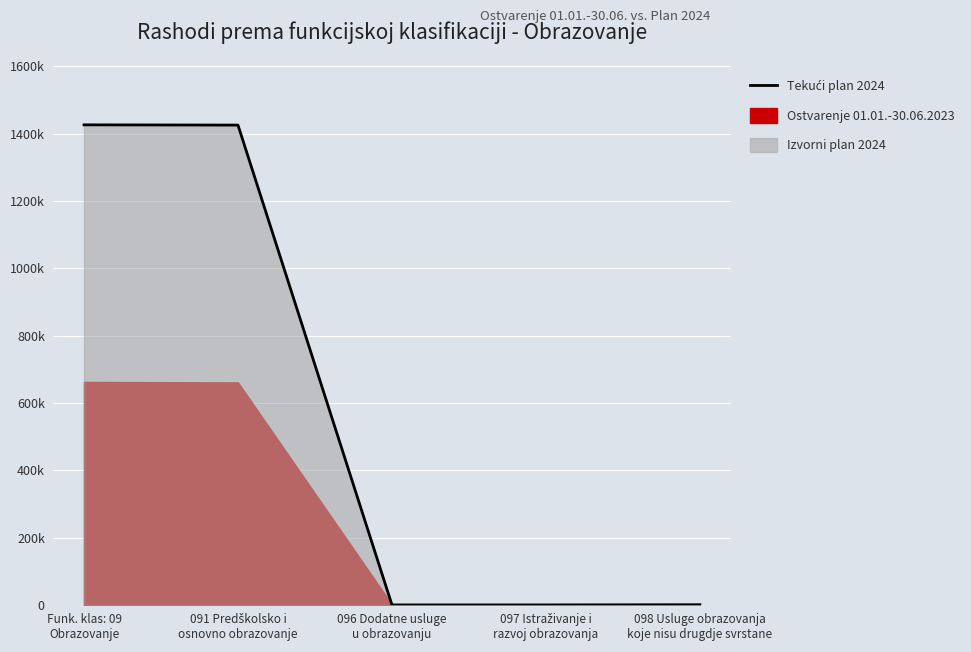

True or false: the data shows 0 at 096 Dodatne usluge
u obrazovanju.

True